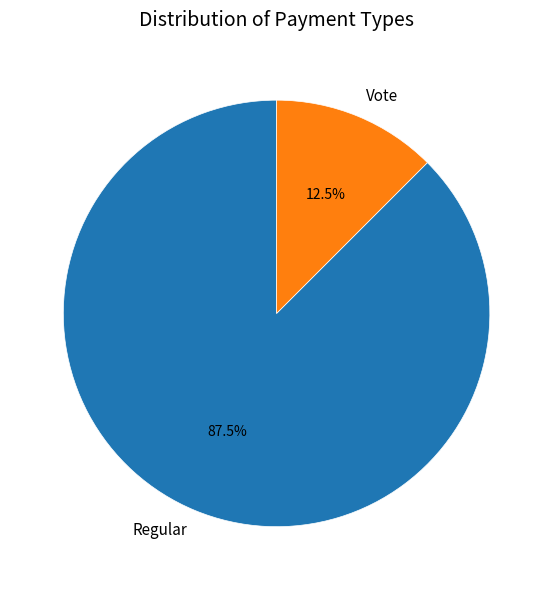

To the nearest percent, what is the average slice percentage?

50%